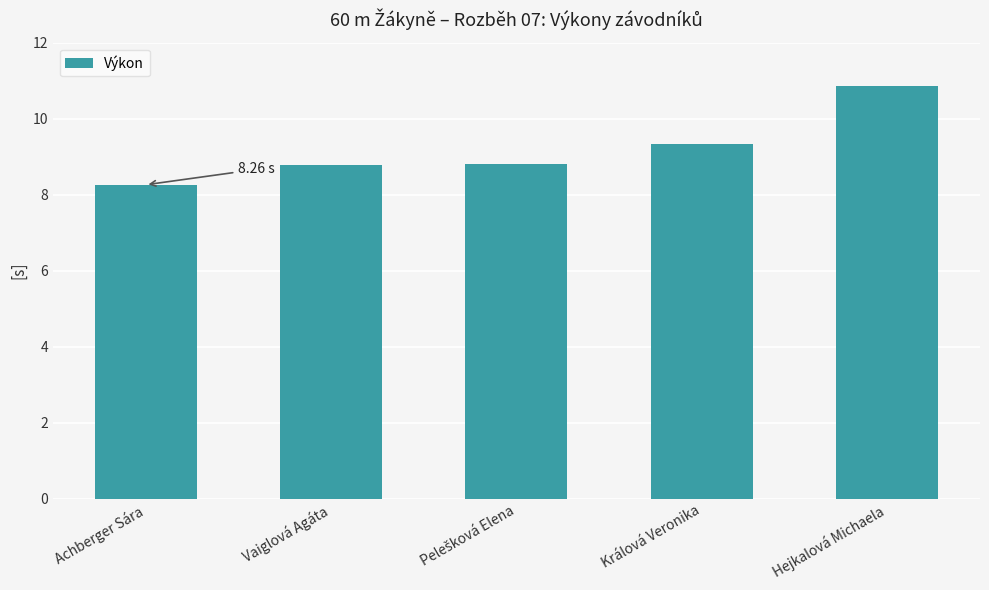

Which category has the highest value across all series?

Hejkalová Michaela